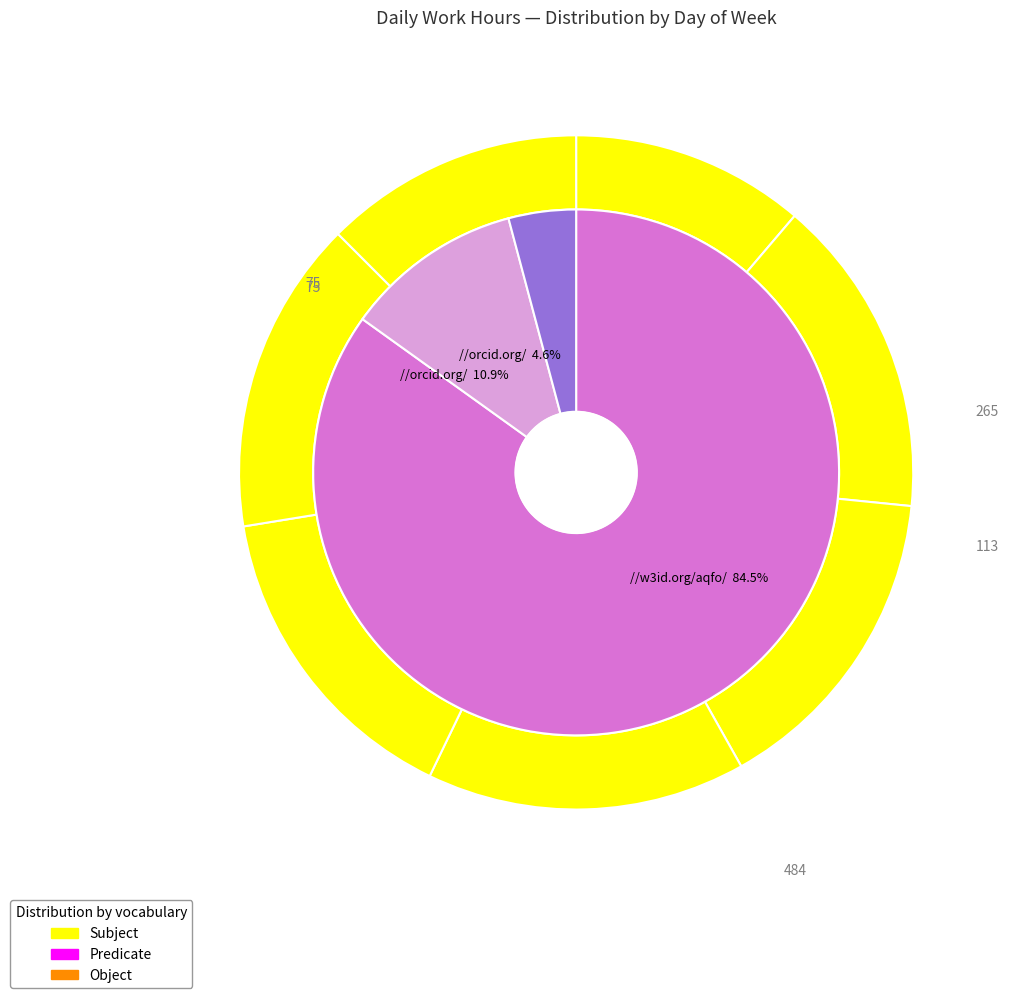

Is it true that Fri is 22% of the pie?

False